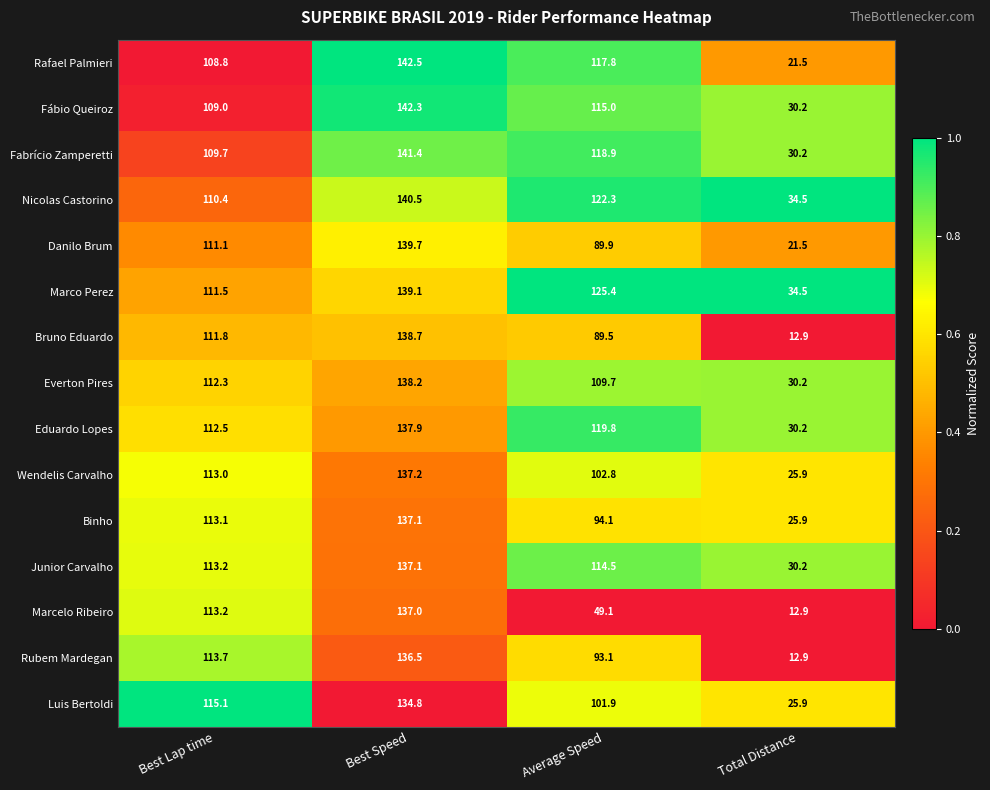

What is the greatest value displayed?

142.5